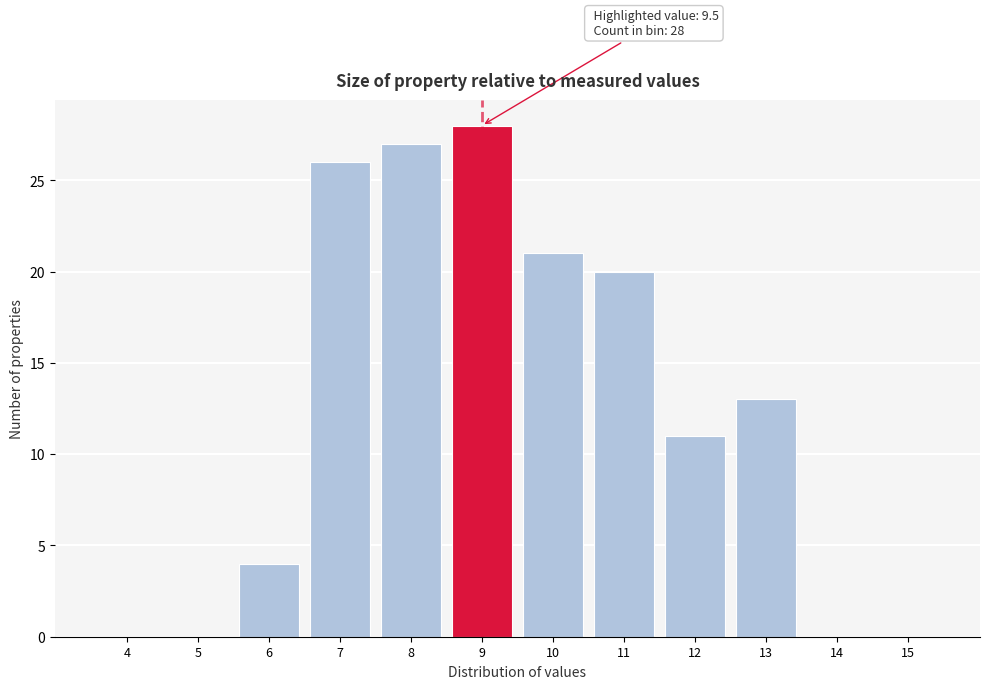

Reading left to right, what are all the values shown in this chart?

4=0	5=0	6=4	7=26	8=27	9=28	10=21	11=20	12=11	13=13	14=0	15=0